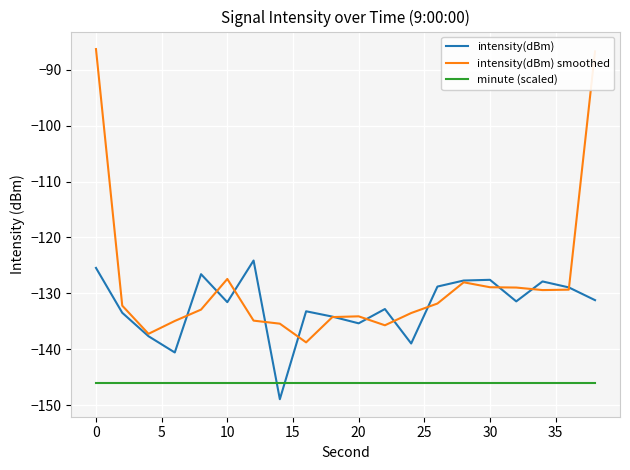

What is the greatest value displayed?

-86.3